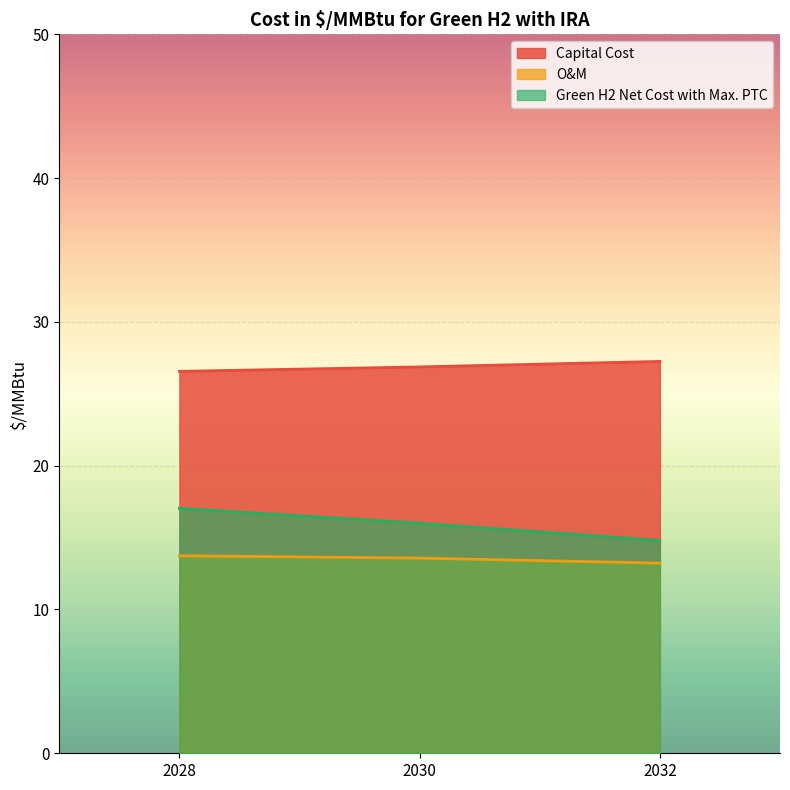

Is it true that O&M equals 13.6 at 2030?

True